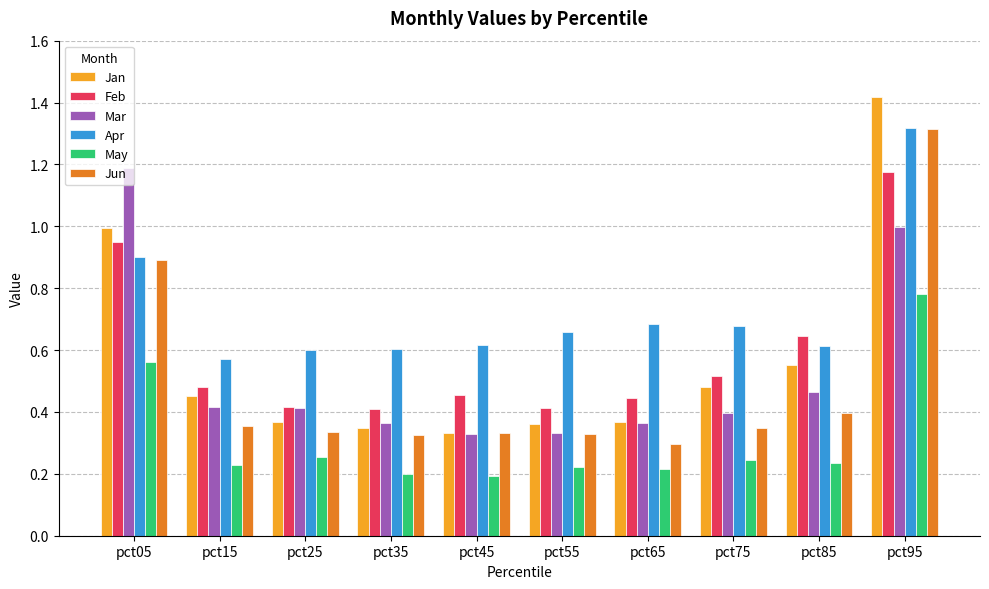

The value of May at pct75 is 0.2. True or false?

True